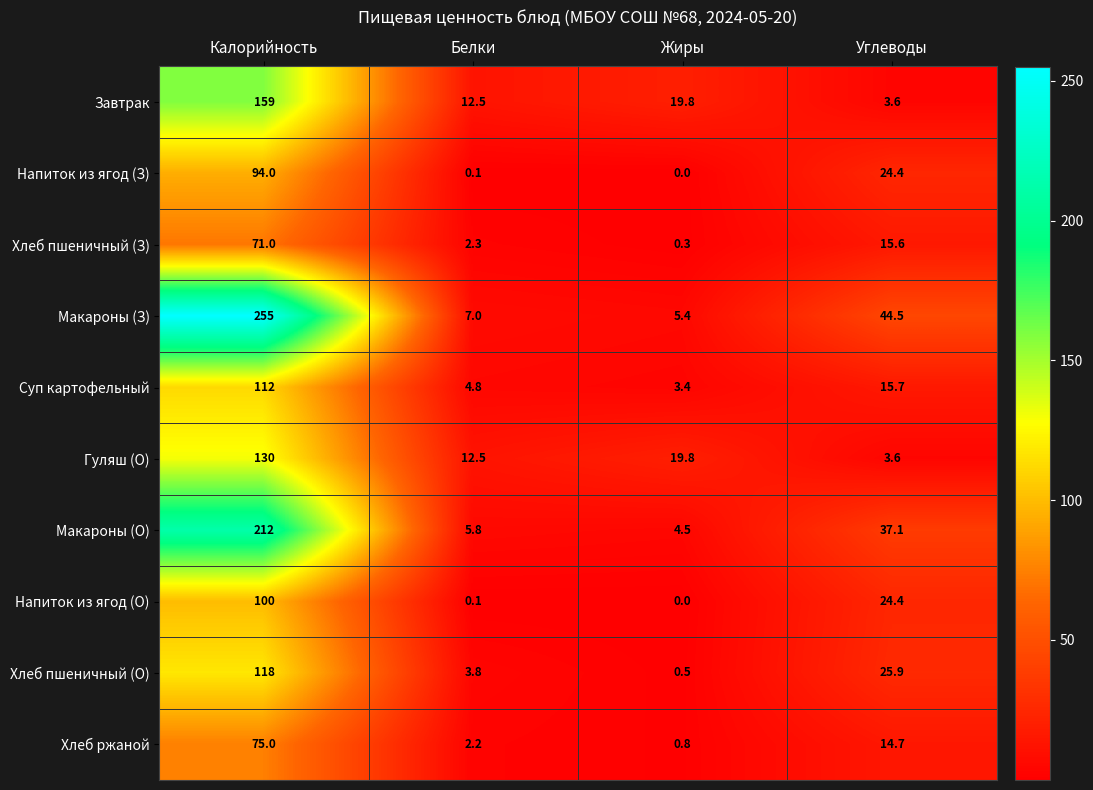

True or false: Хлеб пшеничный (З) has a value of 15.6 at Углеводы.

True